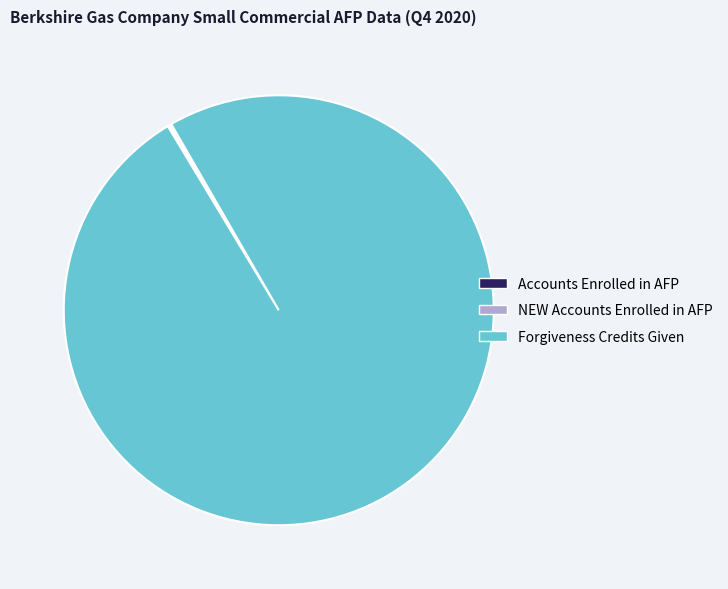

Does Forgiveness Credits Given account for over 50% of the chart?

Yes